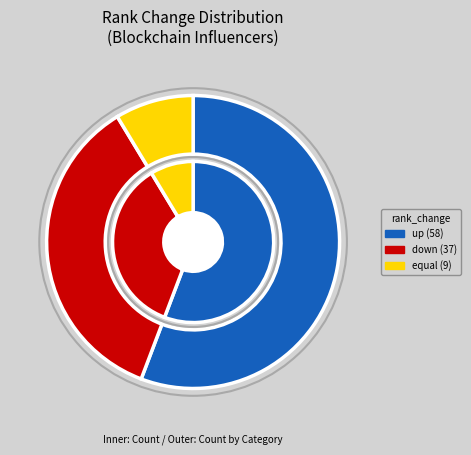

Do up and equal together represent more than half of the pie?

Yes